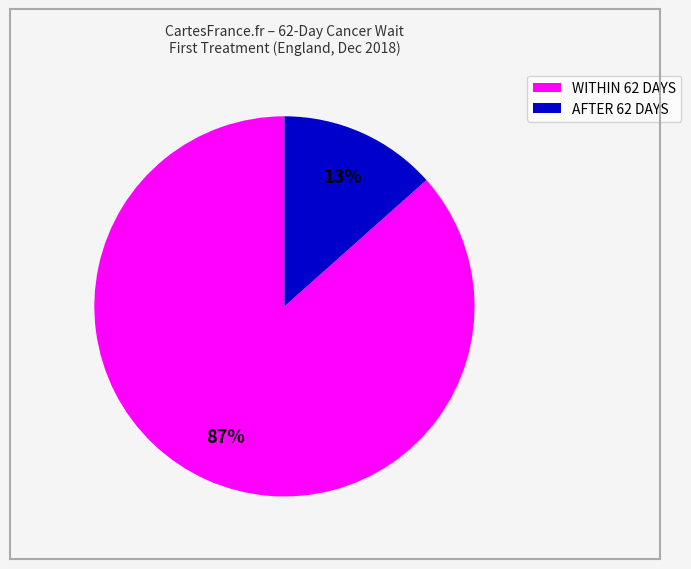

Count the number of slices in the pie.

2